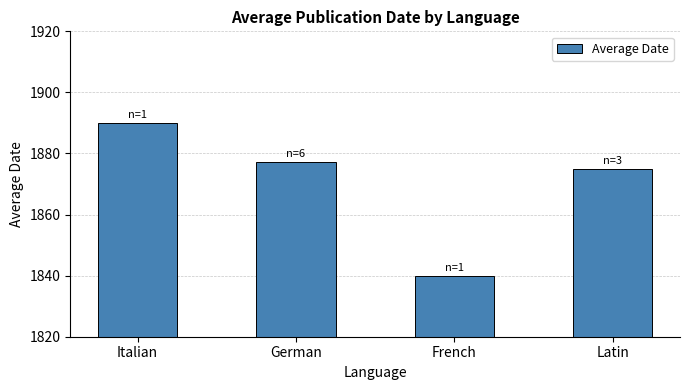

True or false: the data shows 2907.8 at German.

False